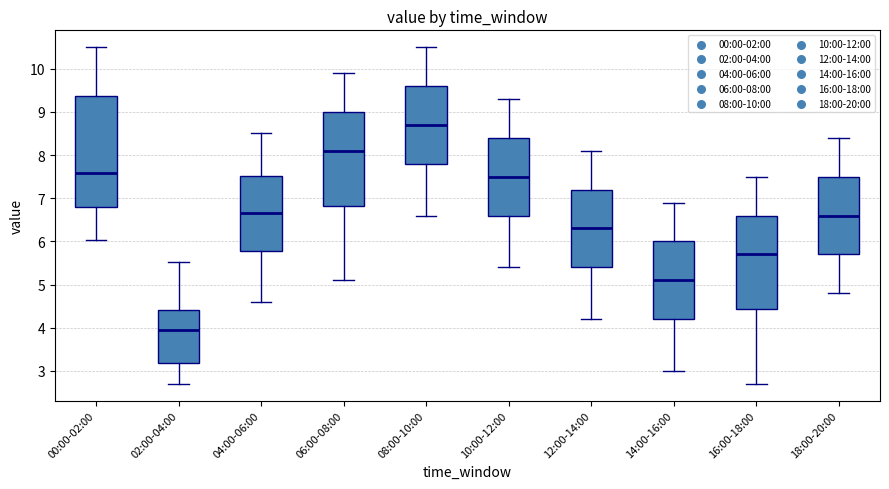

Which box has the highest median line?

08:00-10:00